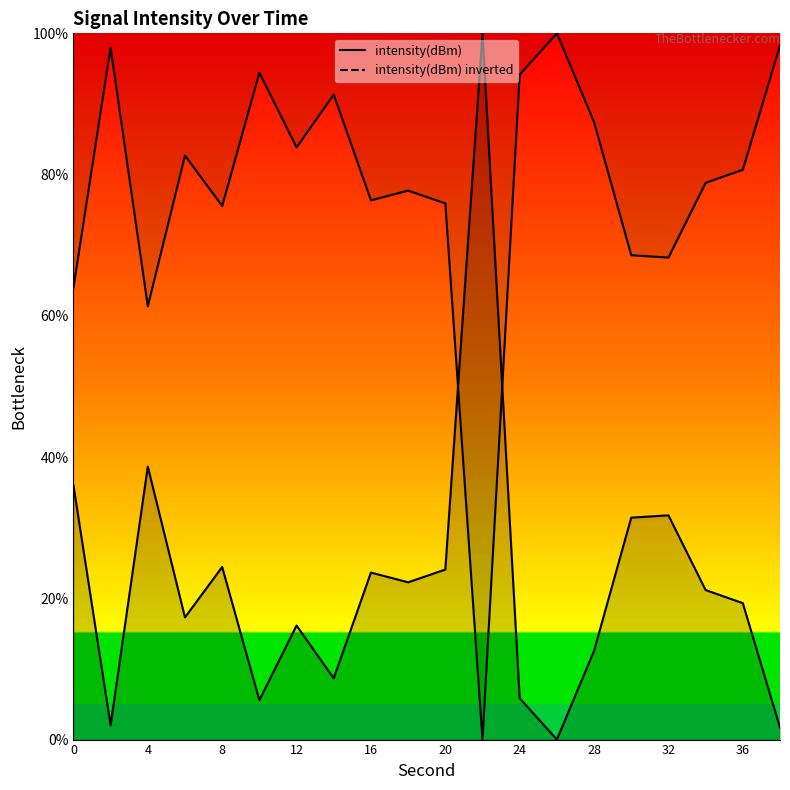

What is the greatest value displayed?

100.0